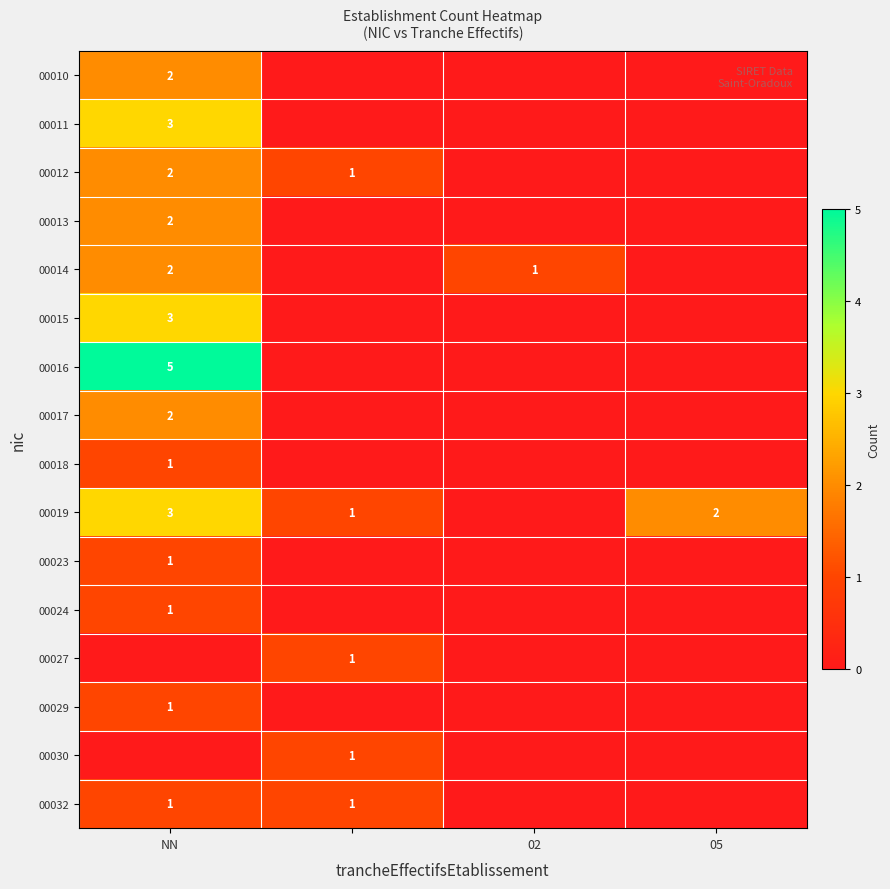

How many data points does each series have?

4